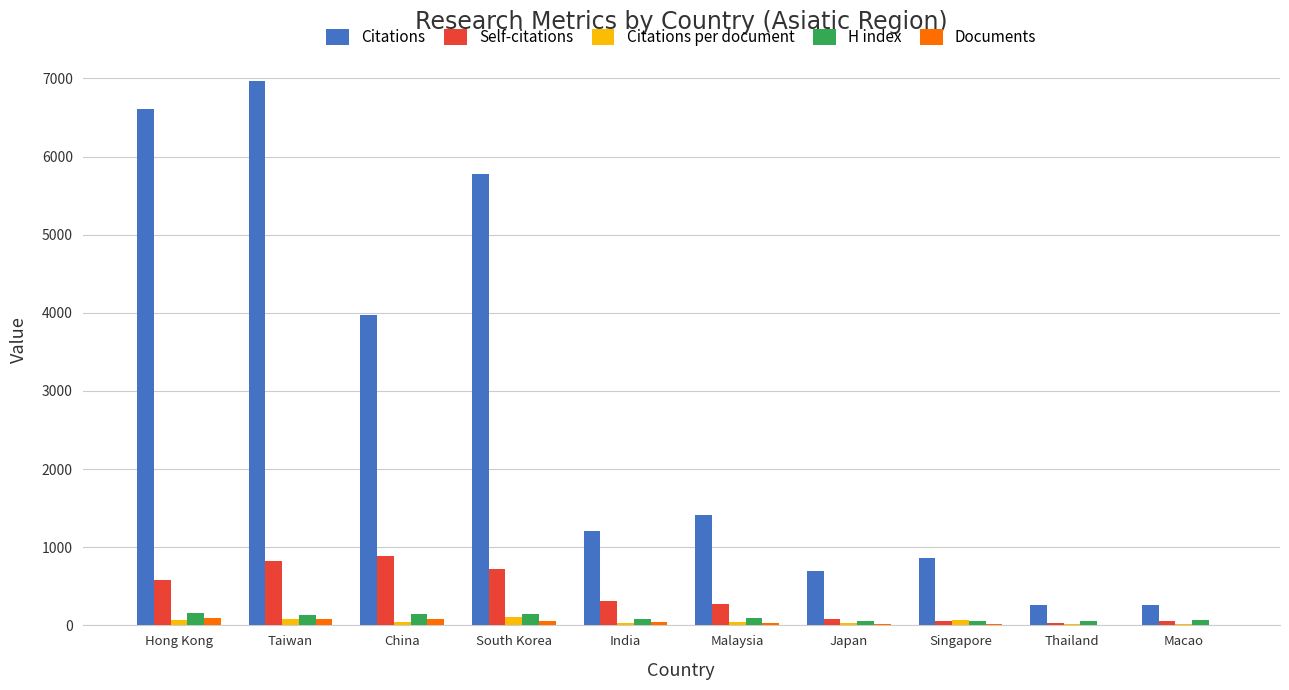

Between China and South Korea, which series saw the biggest shift?

Citations